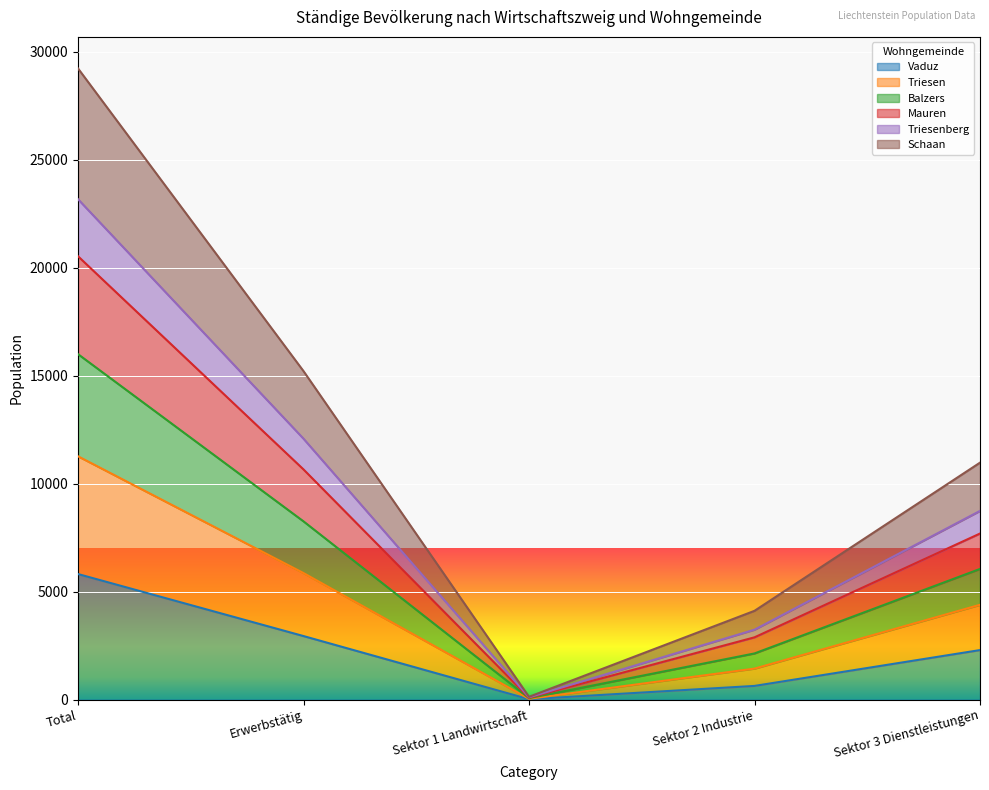

At which label does Balzers first exceed 7687?

Total